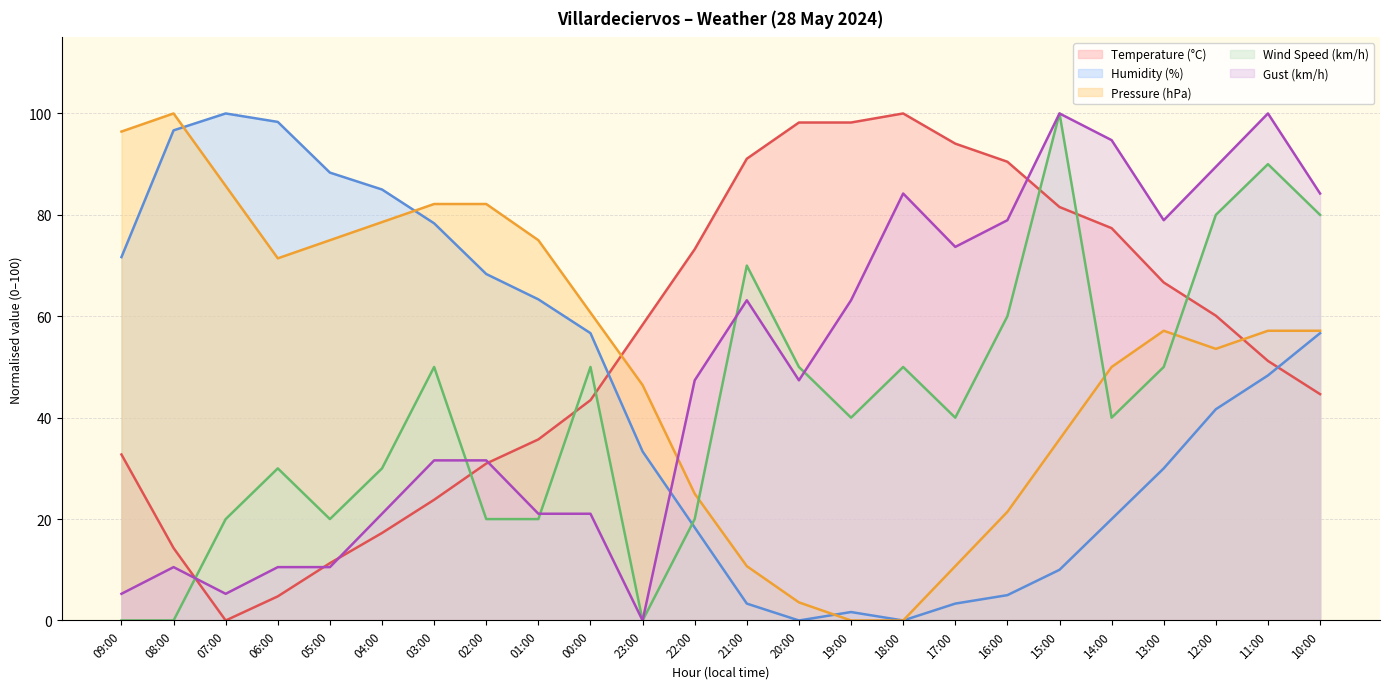

What is the maximum value for Gust (km/h)?

100.0